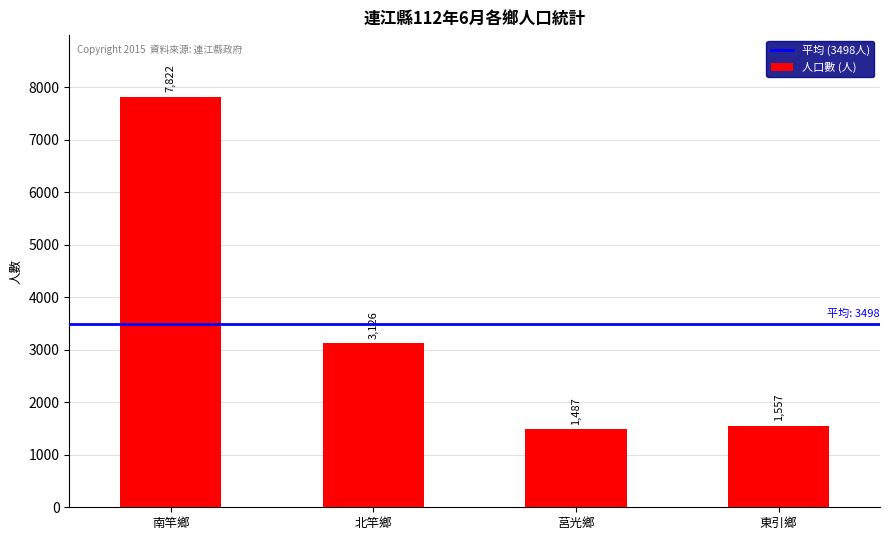

What is the average value?

3498